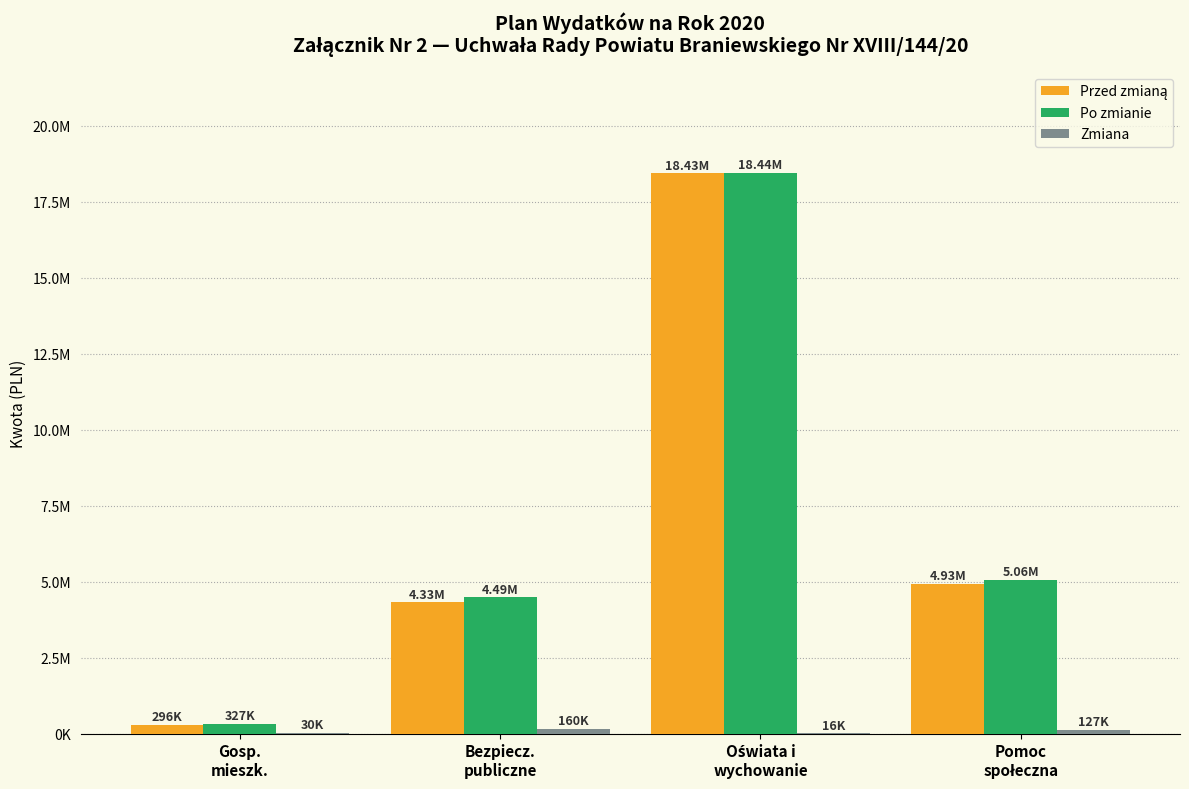

Which series has the largest total across all categories?

Po zmianie